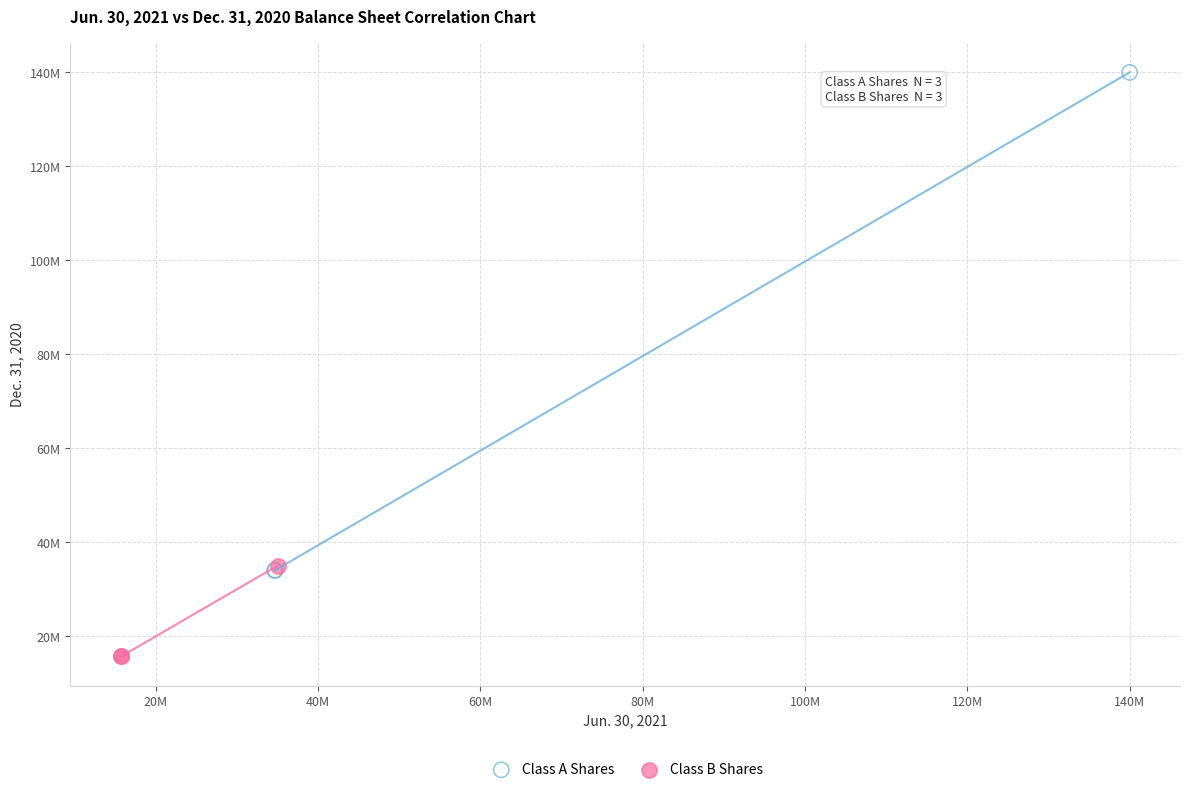

Which series contains the lowest Y value?

Class B Shares